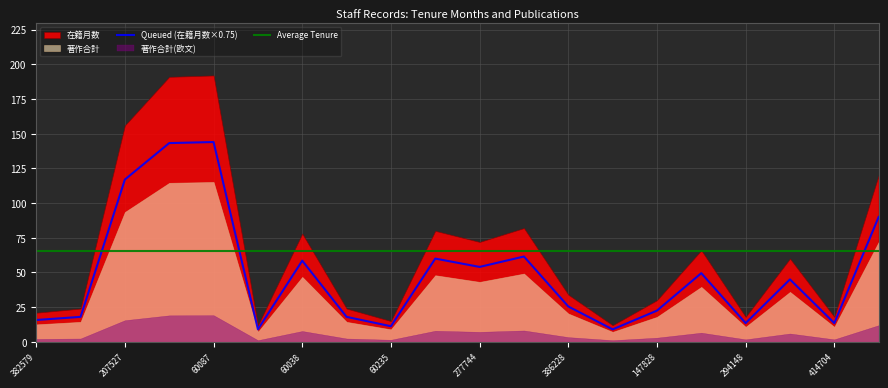

True or false: 著作合計(欧文) and 在籍月数 intersect in this chart.

False